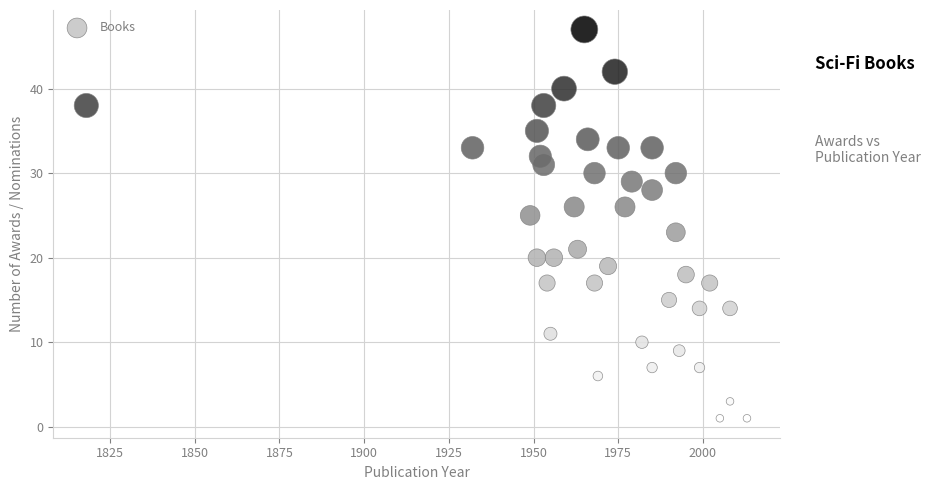

What is the range of Y values (max minus min)?

46